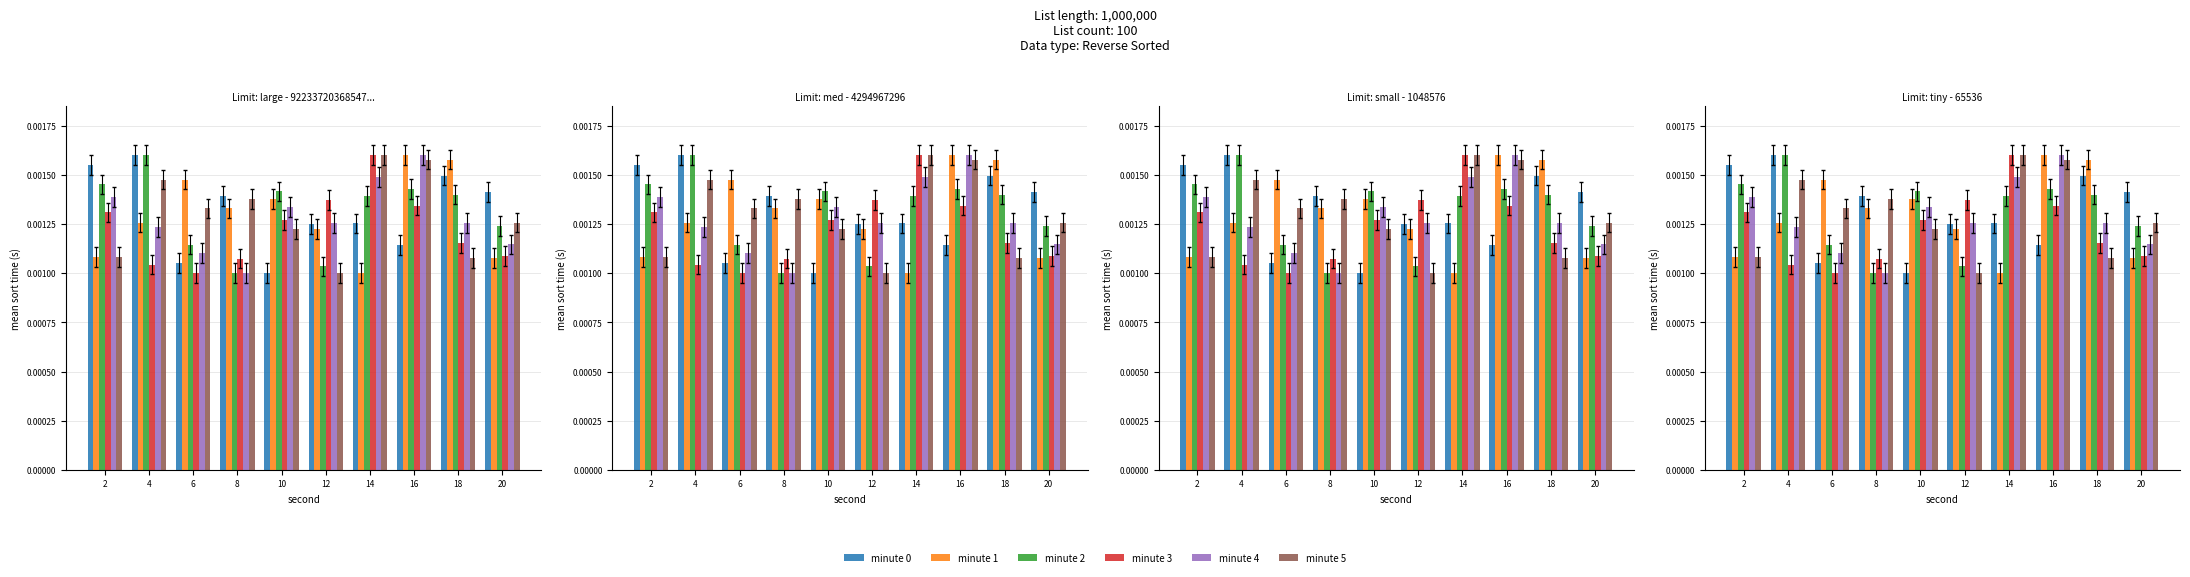

Reading left to right, extract all data points from this chart.

minute 0: 0.0	0.0	0.0	0.0	0.0	0.0	0.0	0.0	0.0	0.0
minute 1: 0.0	0.0	0.0	0.0	0.0	0.0	0.0	0.0	0.0	0.0
minute 2: 0.0	0.0	0.0	0.0	0.0	0.0	0.0	0.0	0.0	0.0
minute 3: 0.0	0.0	0.0	0.0	0.0	0.0	0.0	0.0	0.0	0.0
minute 4: 0.0	0.0	0.0	0.0	0.0	0.0	0.0	0.0	0.0	0.0
minute 5: 0.0	0.0	0.0	0.0	0.0	0.0	0.0	0.0	0.0	0.0